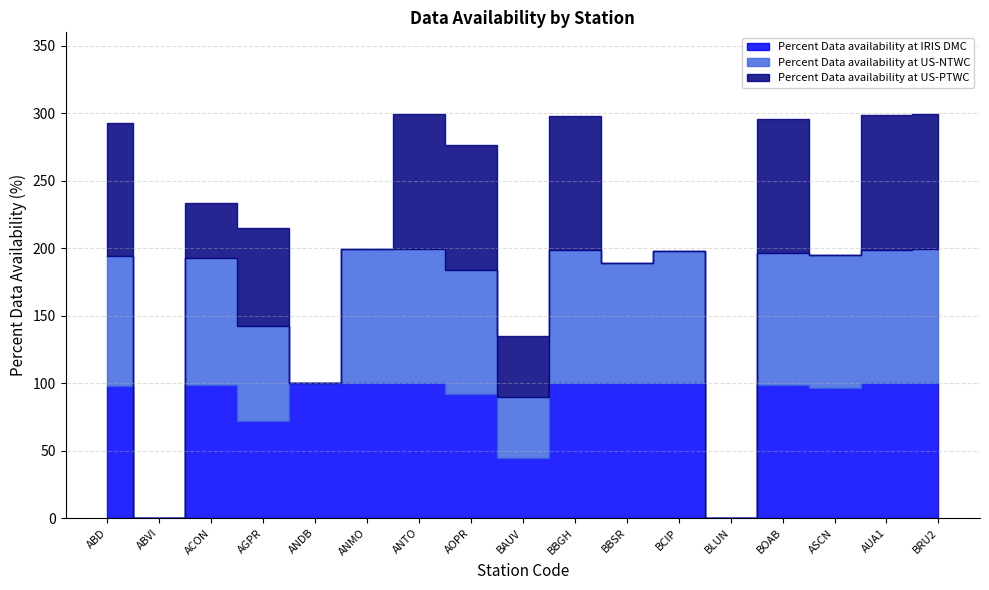

Rank the series by their maximum value, from lowest to highest.

Percent Data availability at US-NTWC, Percent Data availability at IRIS DMC, Percent Data availability at US-PTWC